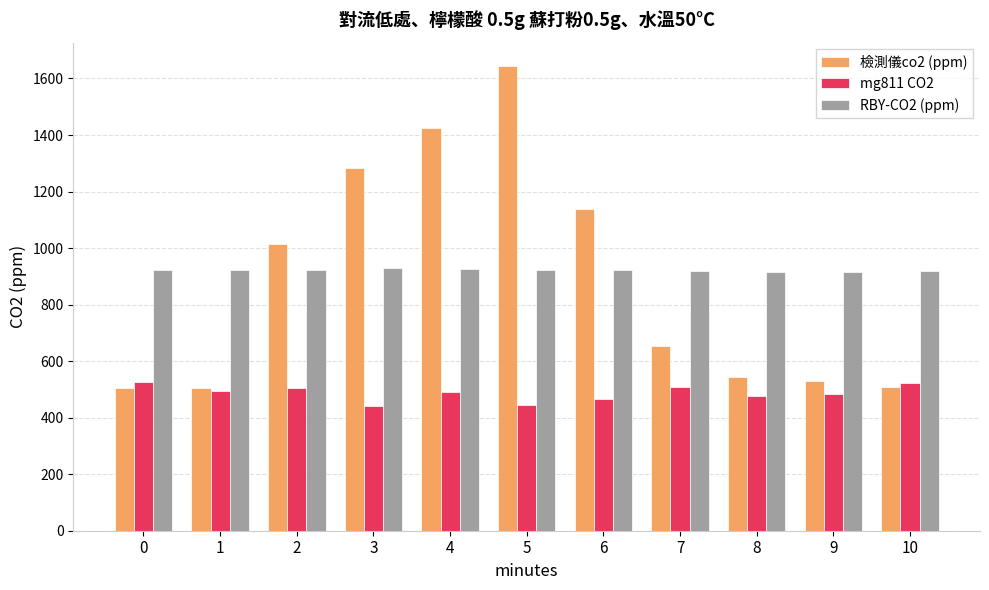

Between 4 and 6, which series saw the biggest shift?

檢測儀co2 (ppm)